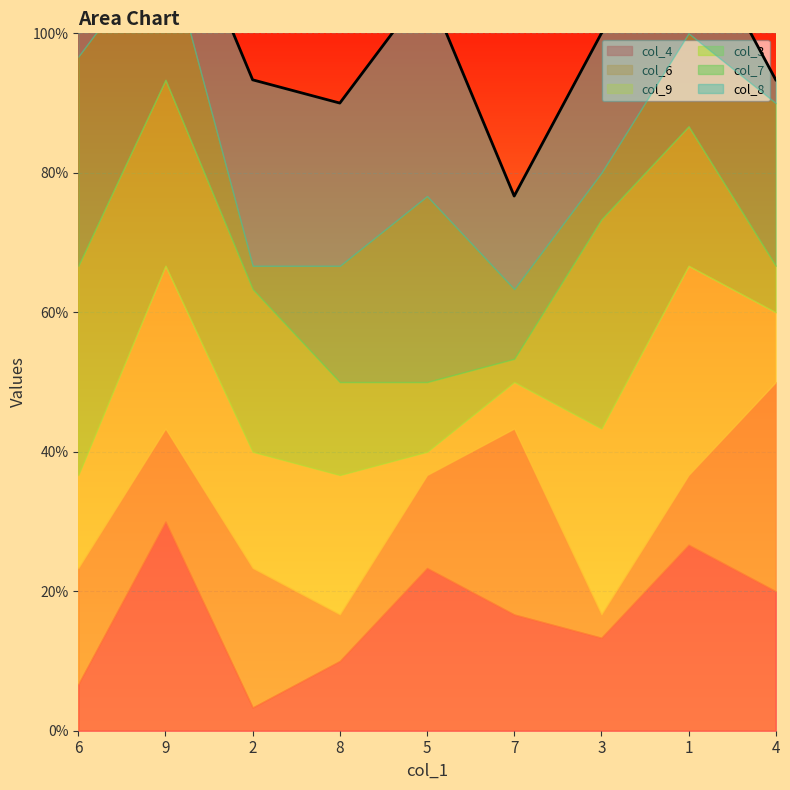

What is the difference between the col_7 values at 2 and 8?

4